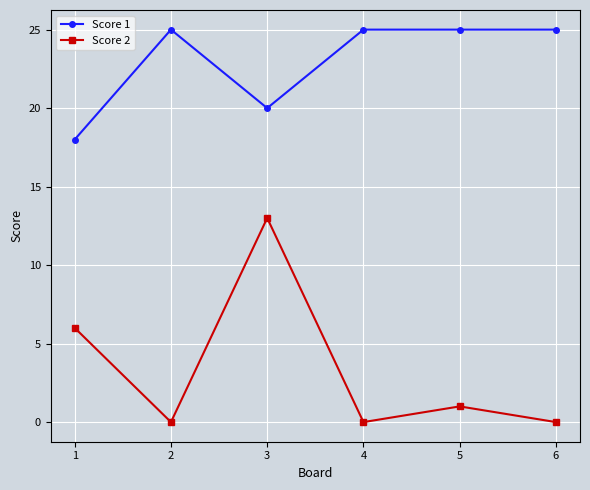

Rank the series by their average value, from lowest to highest.

Score 2, Score 1